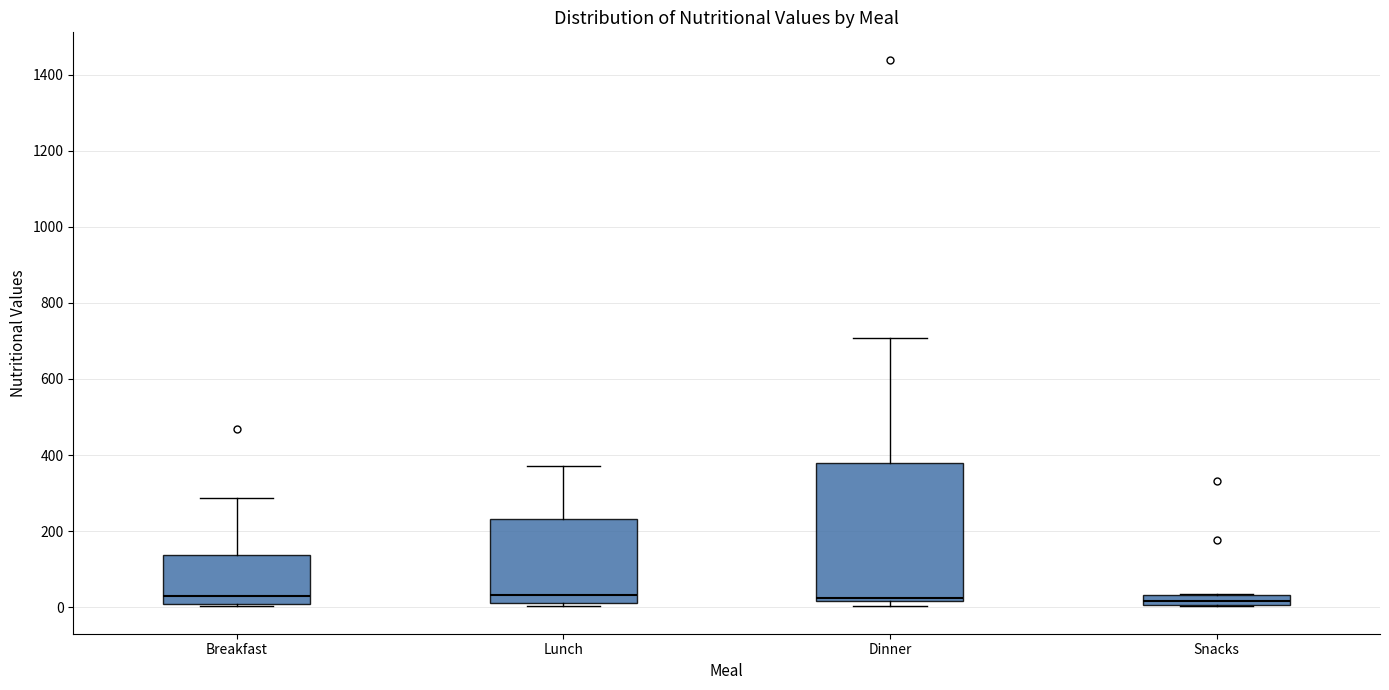

Which box is the tallest, from its lower edge to its upper edge?

Dinner